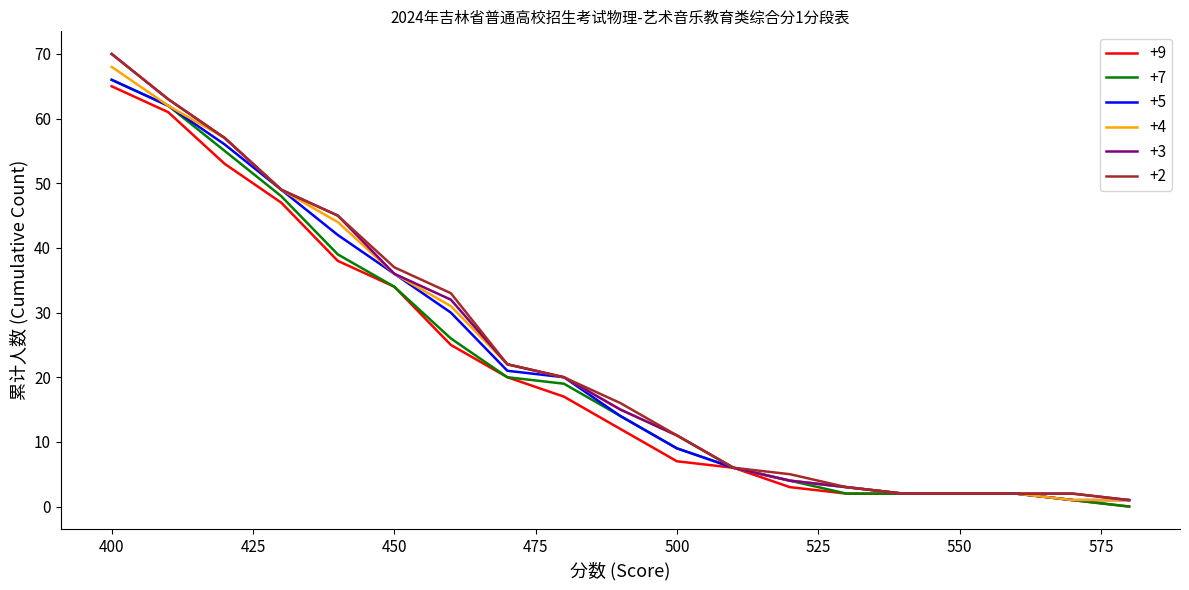

Which has a higher value, 580 or 480?

480